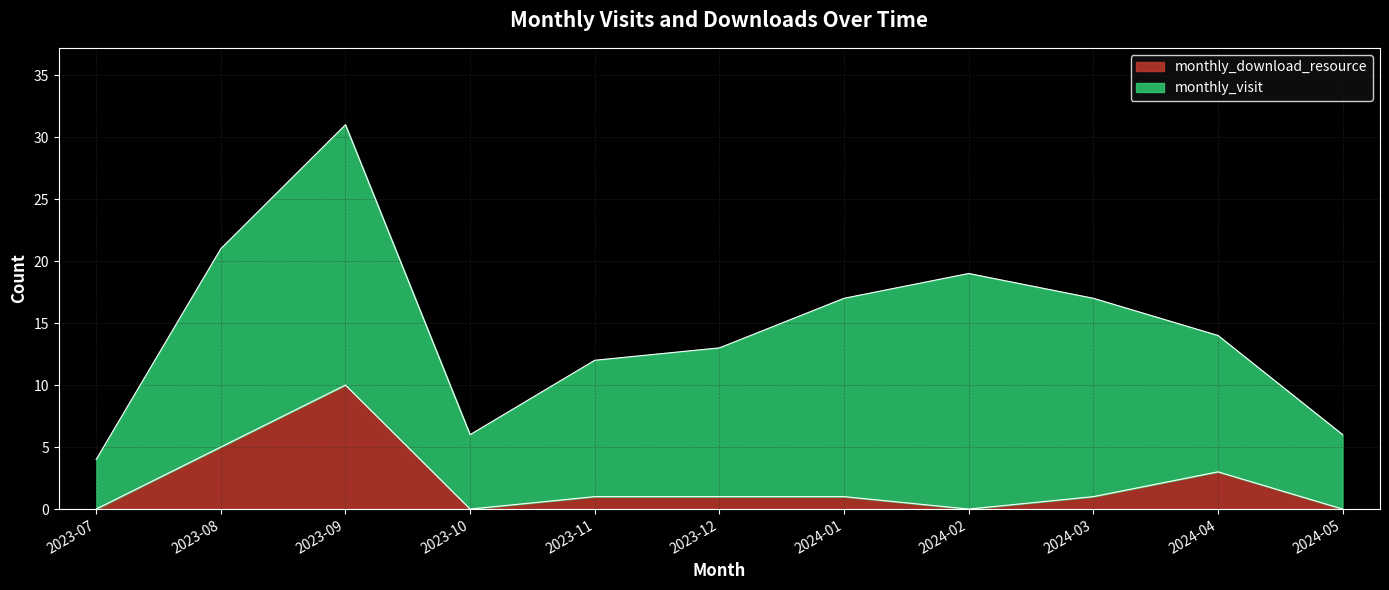

How many values are above zero?

7